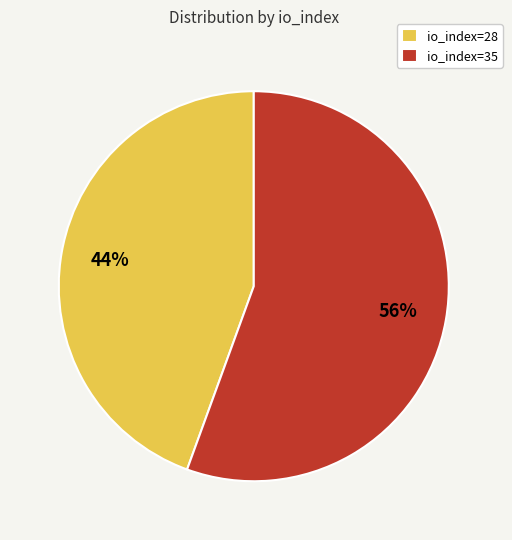

How many slices are in this pie chart?

2